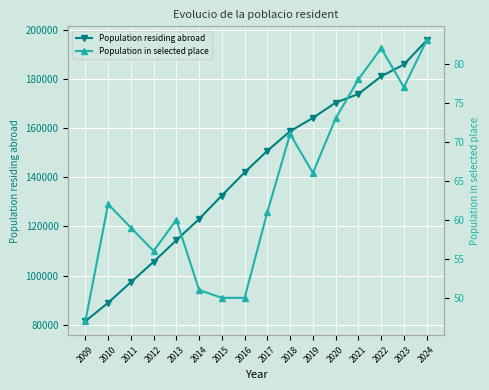

Reading left to right, transcribe all the data shown in this chart.

Population residing abroad: 2009=81488	2010=88975	2011=97358	2012=105652	2013=114406	2014=123046	2015=132594	2016=141976	2017=150790	2018=158715	2019=164119	2020=170352	2021=173853	2022=181038	2023=185848	2024=195653
Population in selected place: 2009=47	2010=62	2011=59	2012=56	2013=60	2014=51	2015=50	2016=50	2017=61	2018=71	2019=66	2020=73	2021=78	2022=82	2023=77	2024=83